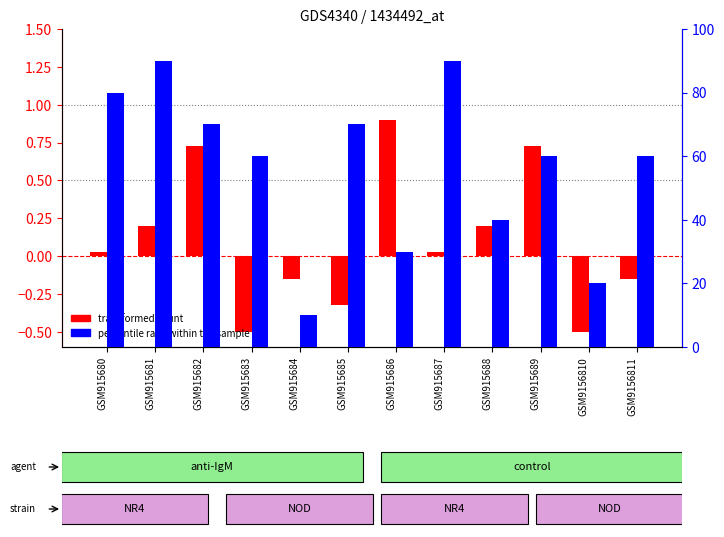

At which category is the sum across all series the highest?

GSM915681